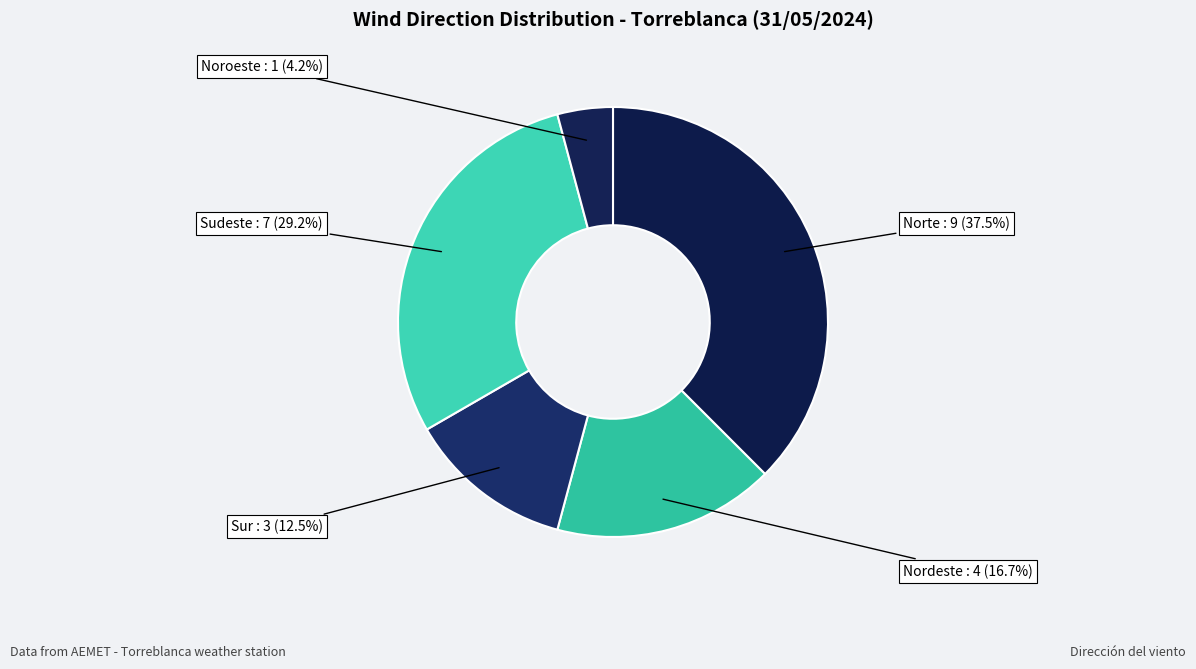

What is the change in value from Norte to Sur?

-6